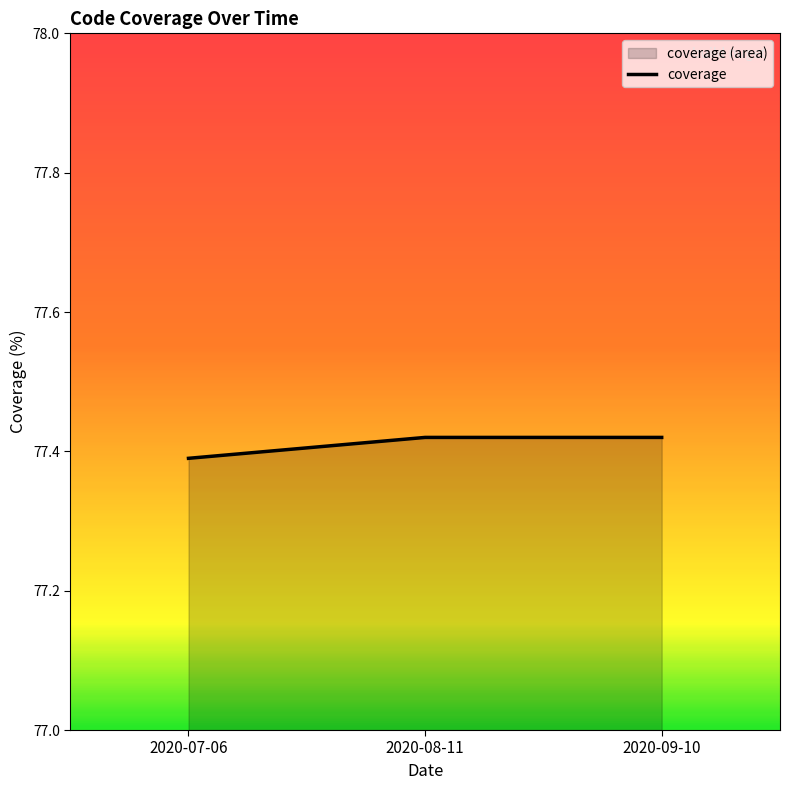

The chart shows a value of 46.0 at 2020-09-10. True or false?

False